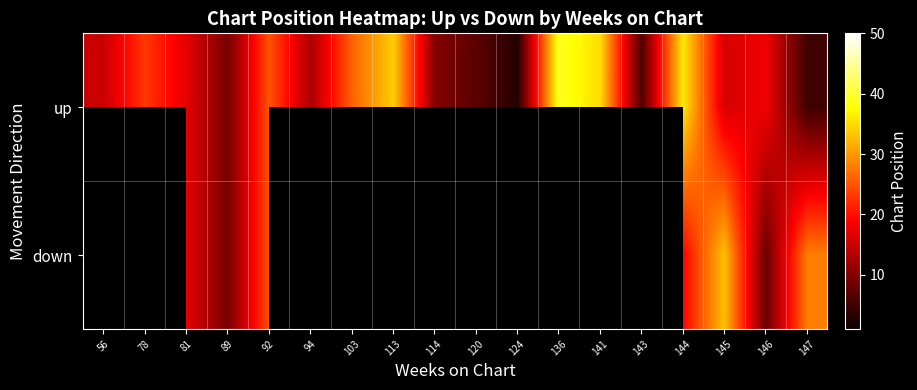

What is the greatest value displayed?

39.0